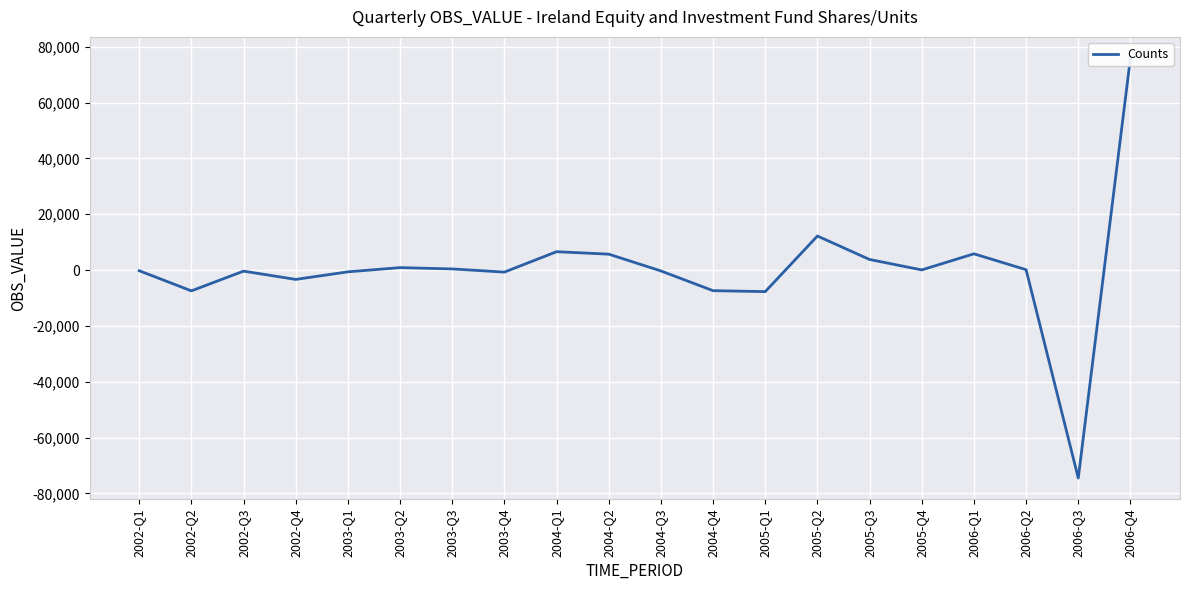

The chart shows a value of 5335 at 2005-Q3. True or false?

False